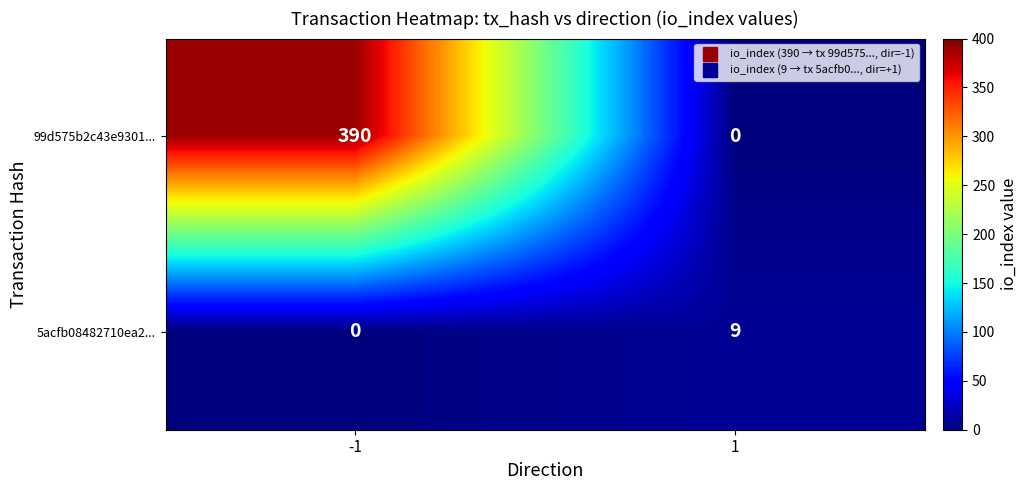

Which label corresponds to the largest value in the chart?

-1